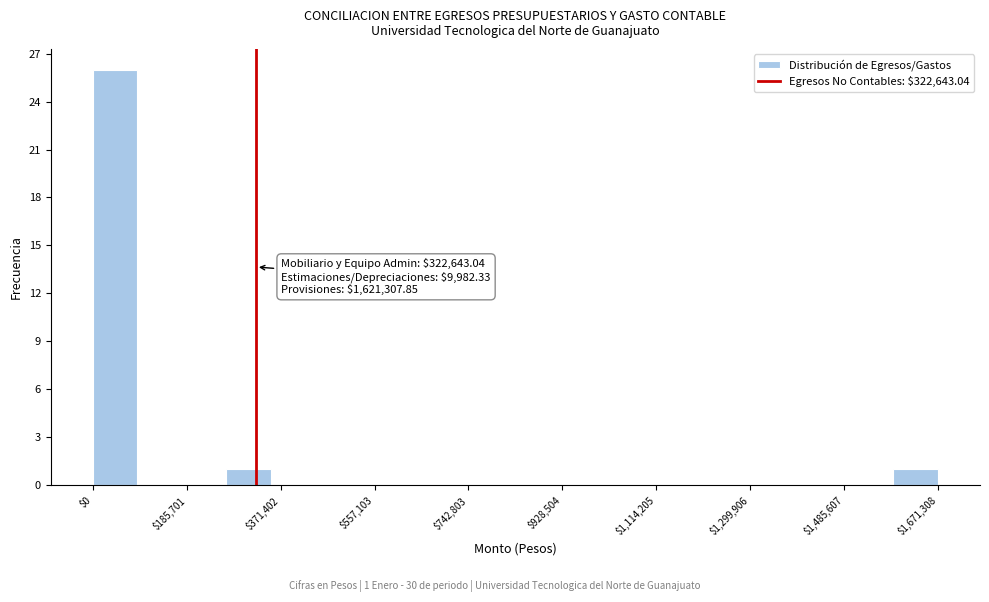

Over which range of the x-axis is the bar tallest?

0 to 80000